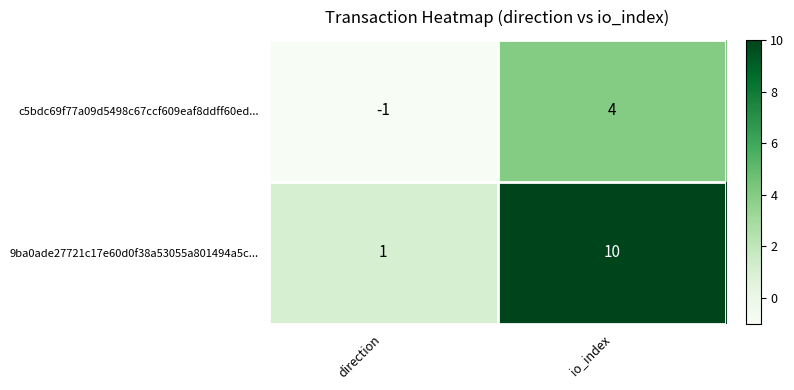

At which label does 9ba0ade27721c17e60d0f38a53055a801494a5c... reach its minimum?

direction